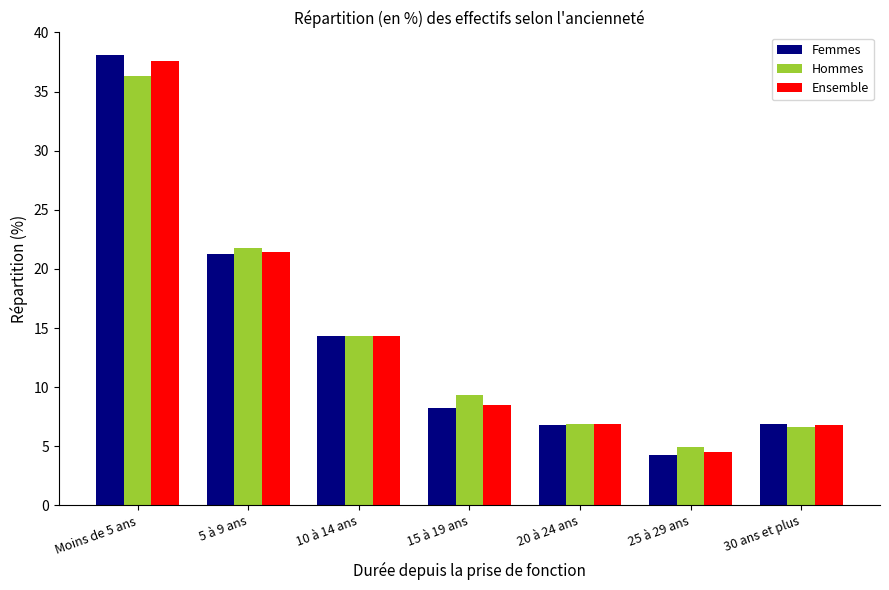

What are all the series names shown in the legend?

Femmes, Hommes, Ensemble